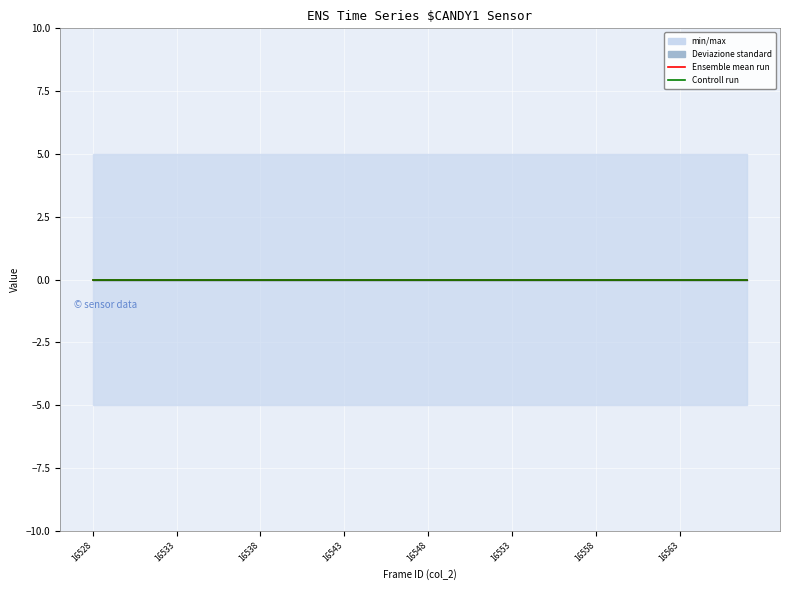

Is the value of col_7 at 17 greater than the value of col_3 at 23?

No